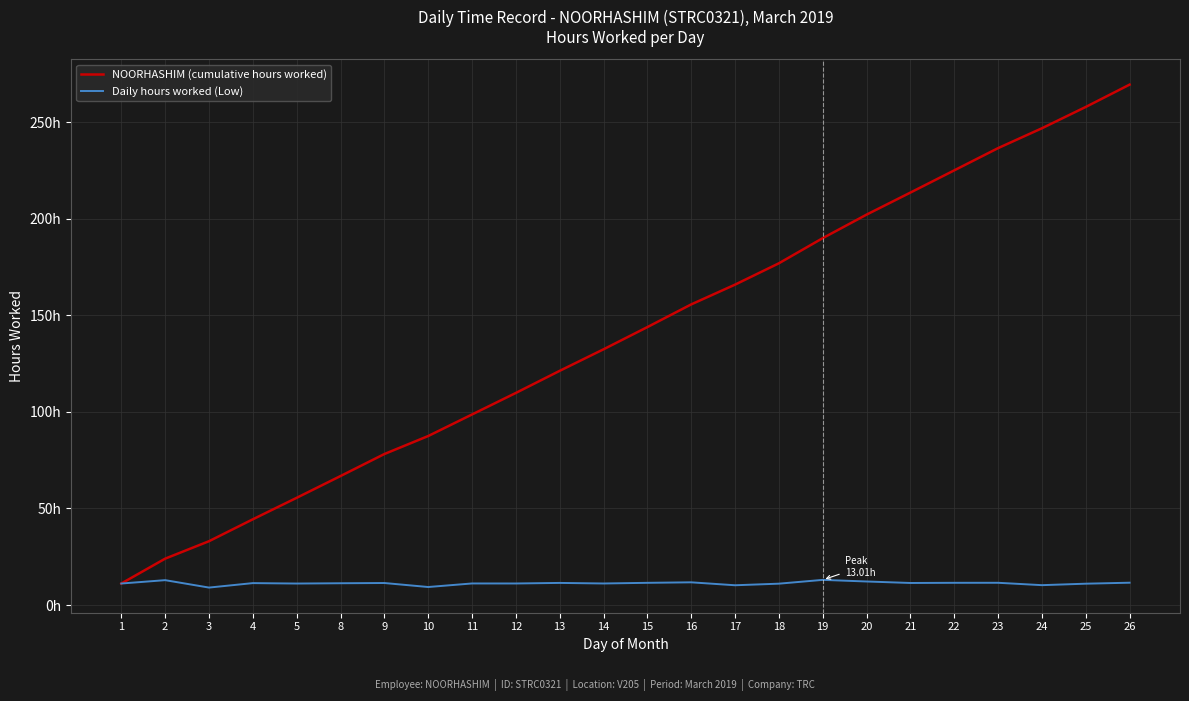

The NOORHASHIM (cumulative hours worked) series shows 189.9 at 19. True or false?

True